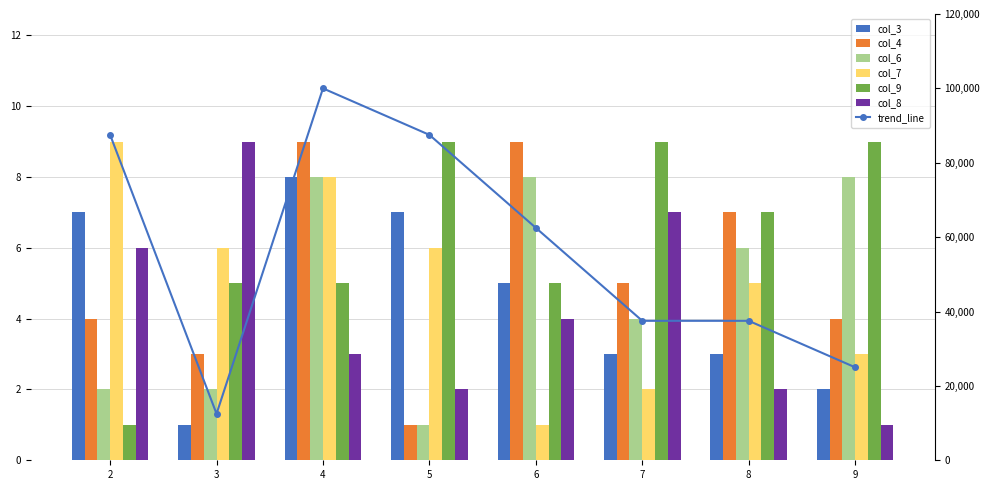

What is the value of the col_4 bar at the 4th from the left?

1